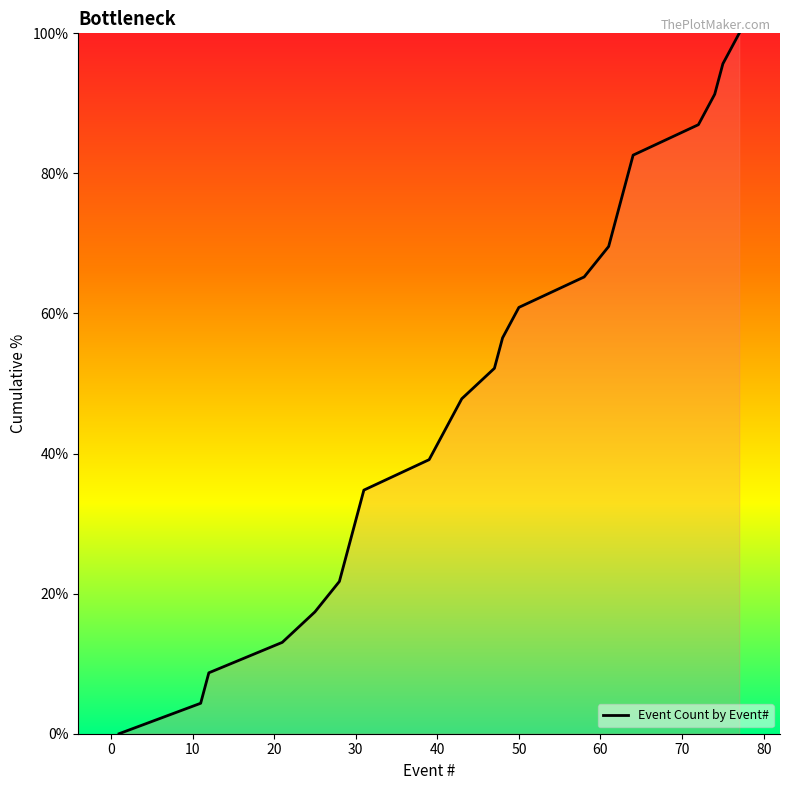

What is the difference between the maximum and minimum values?

100.0